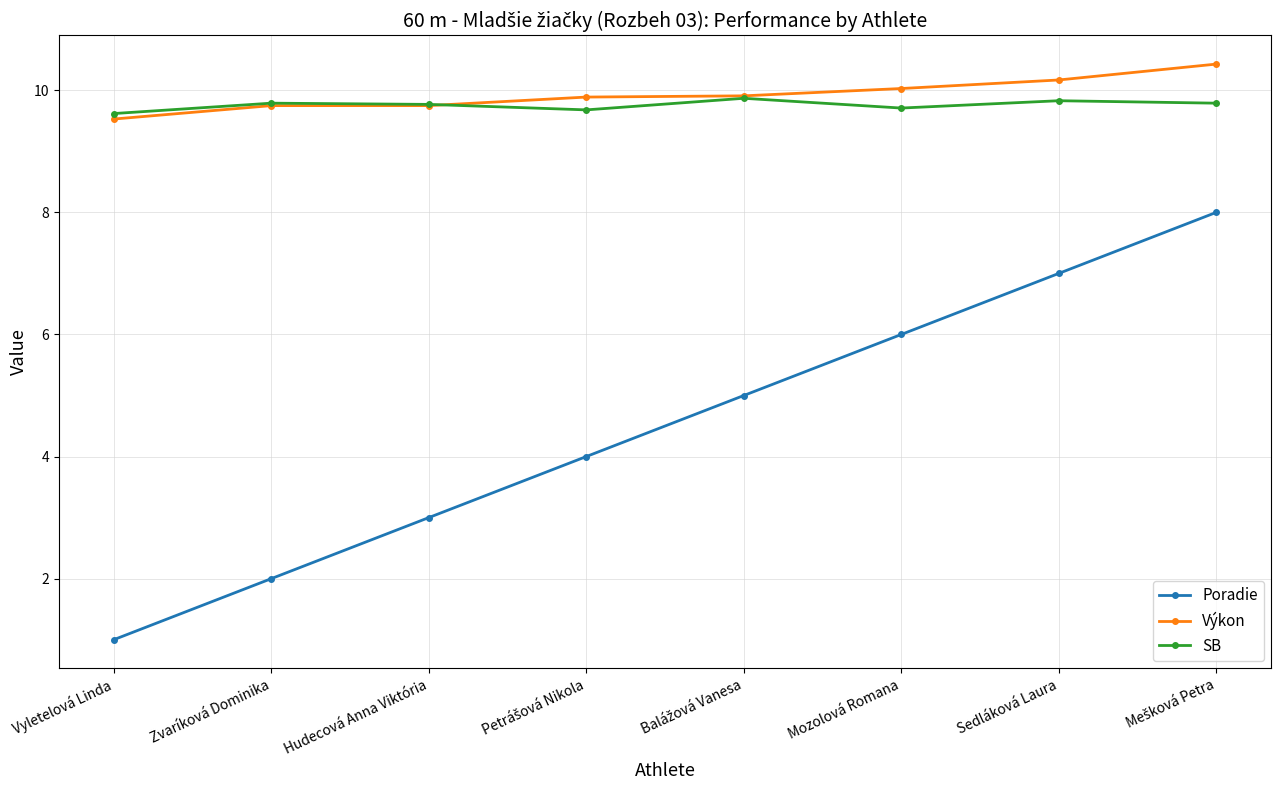

What is the label of the 7th point from the right?

Zvaríková Dominika